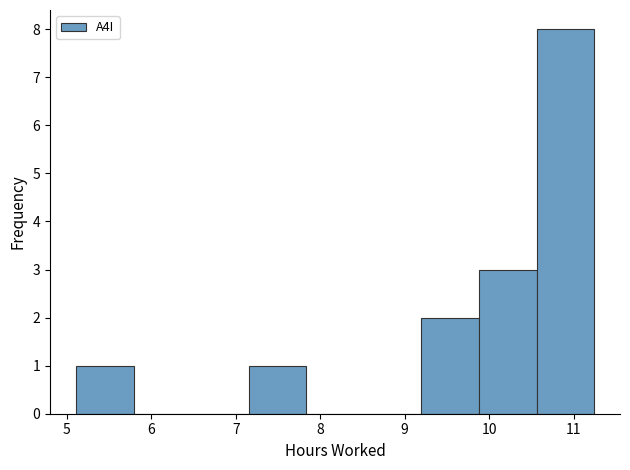

Reading left to right, list every bar in this chart as the range it spans on the x-axis followed by its height. Neither the bar edges nor the heights are printed on the chart, so give them approximately, as read against the axes.

5.1 to 5.8: 1
5.8 to 6.5: 0
6.5 to 7.2: 0
7.2 to 7.8: 1
7.8 to 8.5: 0
8.5 to 9.2: 0
9.2 to 9.9: 2
9.9 to 10.6: 3
10.6 to 11.2: 8